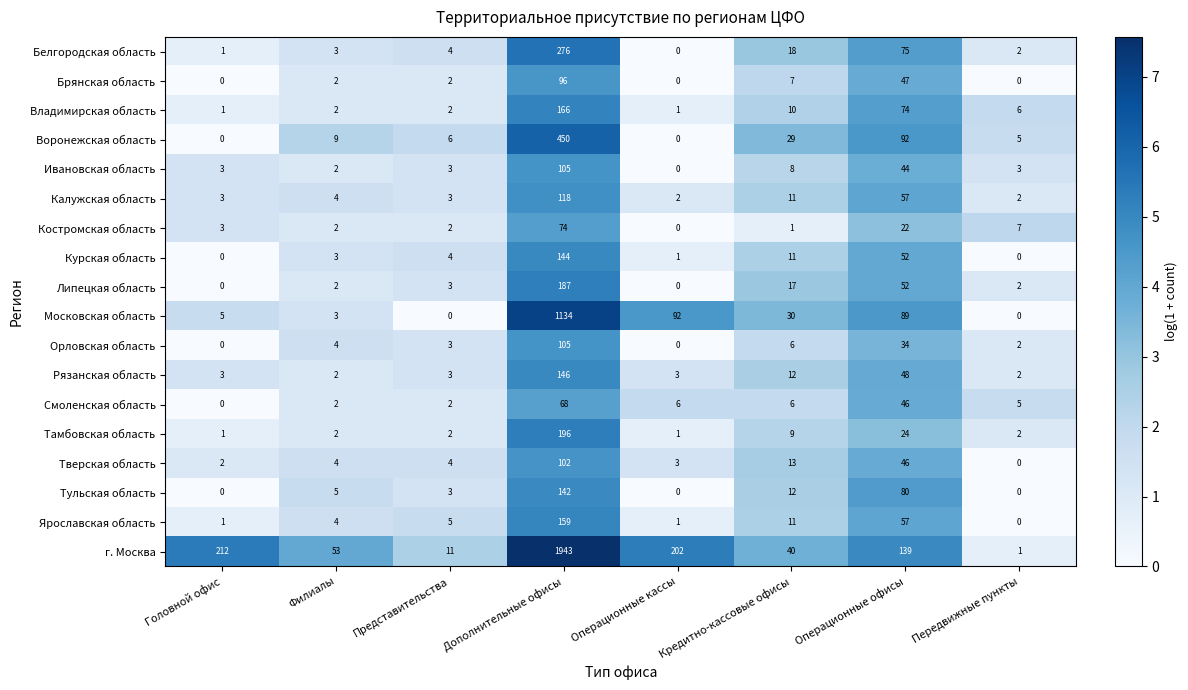

How many data points in Калужская область are less than 4?

4